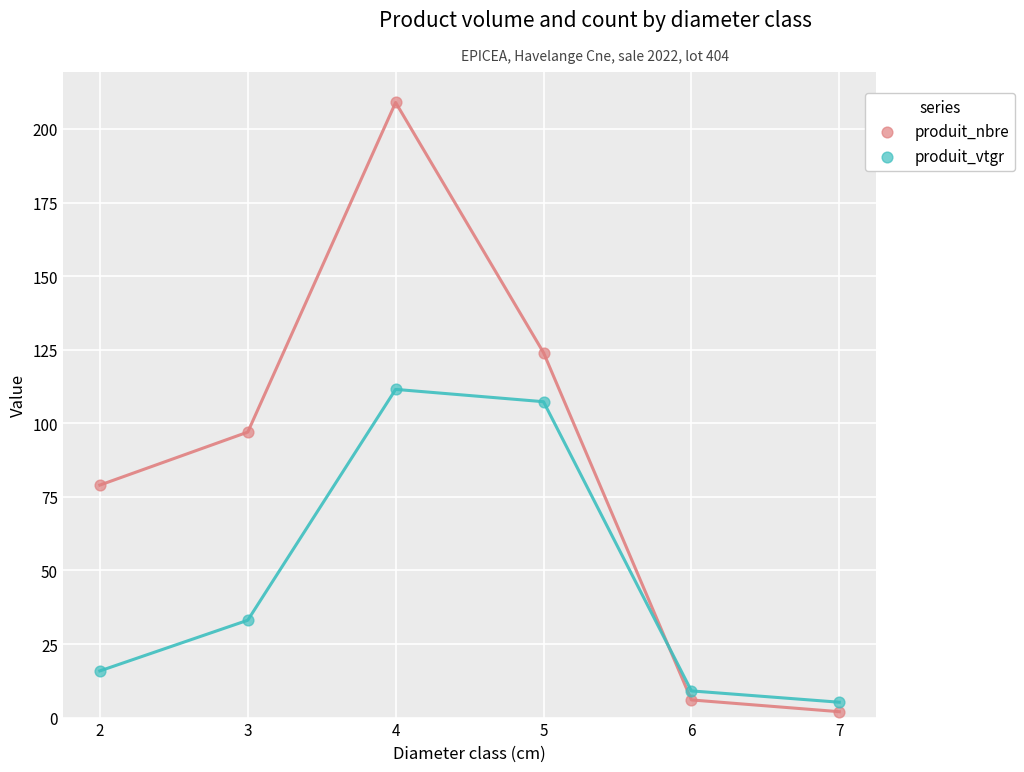

Which series reaches the minimum Y coordinate?

produit_nbre